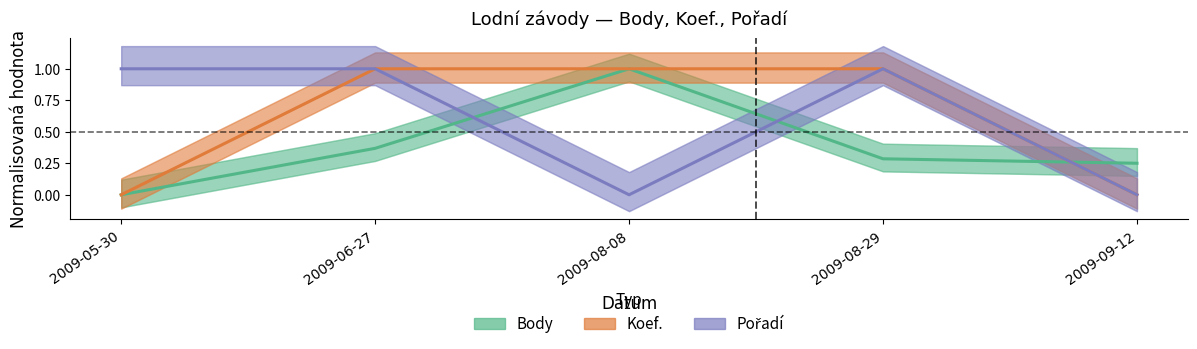

True or false: Koef. has a value of 0.0 at 2009-05-30.

True